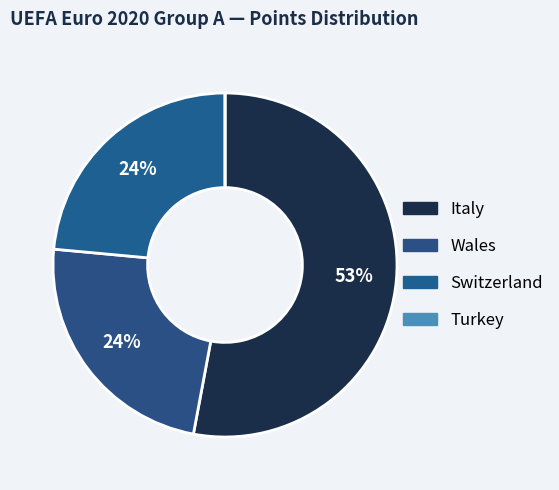

To the nearest percent, what is the combined percentage of Turkey and Switzerland?

24%